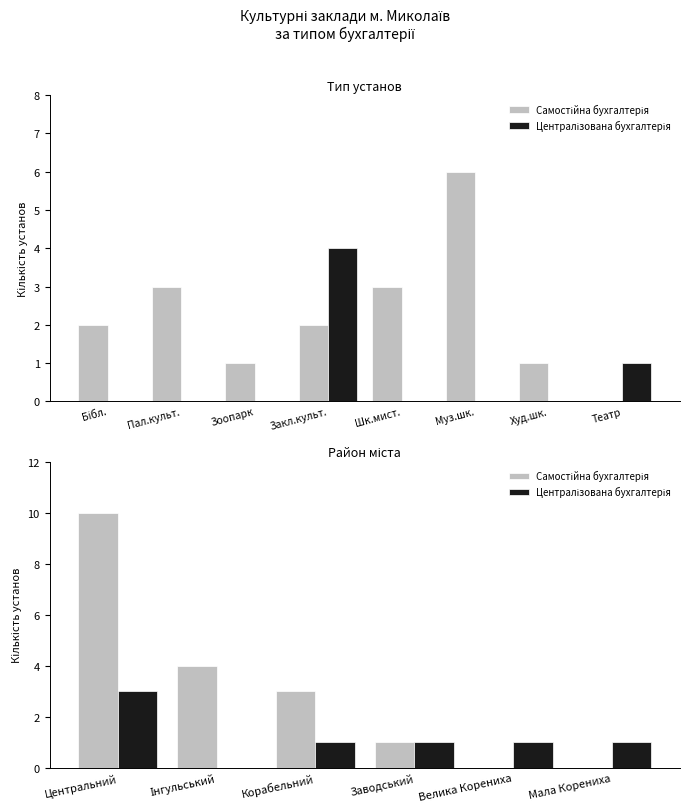

How many values in the Централізована бухгалтерія series exceed 1?

1